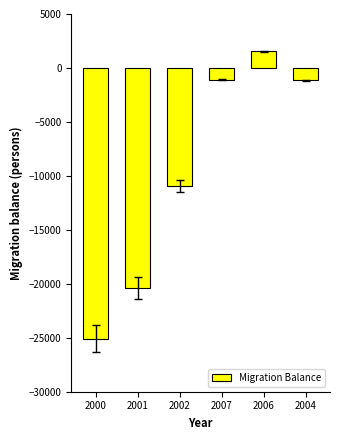

What is the change in value from 2000 to 2007?

+23999